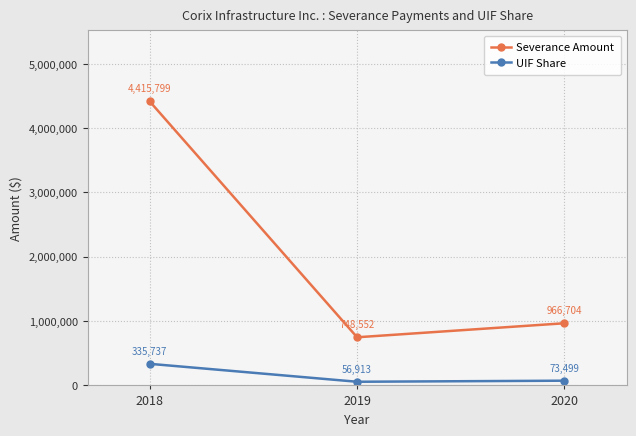

What are all the series names shown in the legend?

Severance Amount, UIF Share